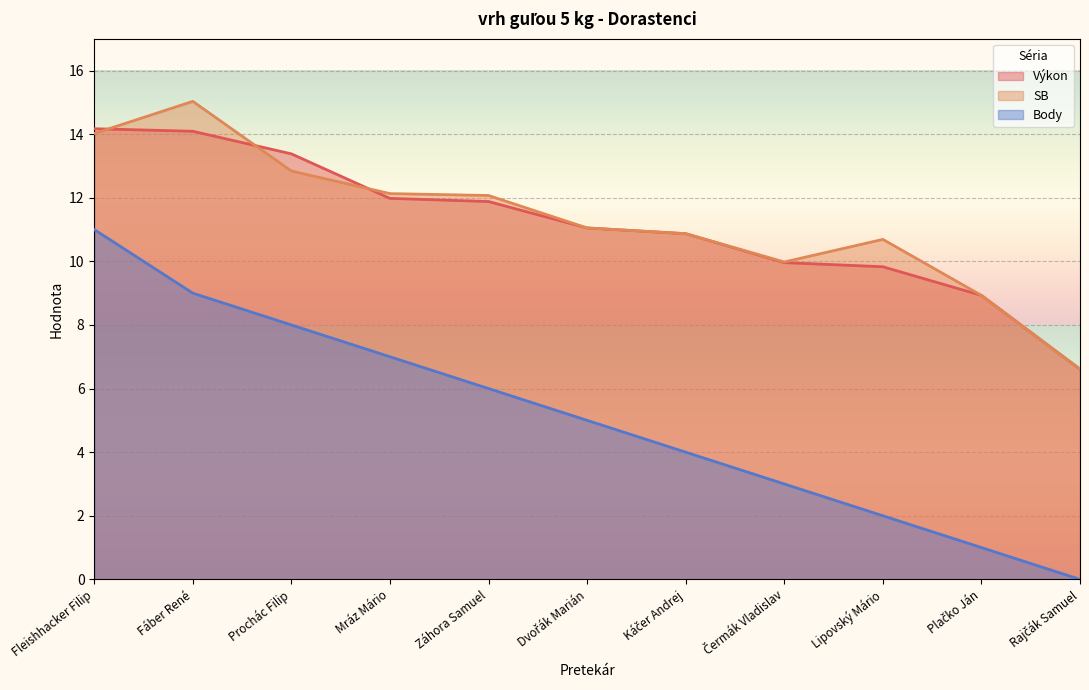

What is the label of the 8th point from the left?

Čermák Vladislav